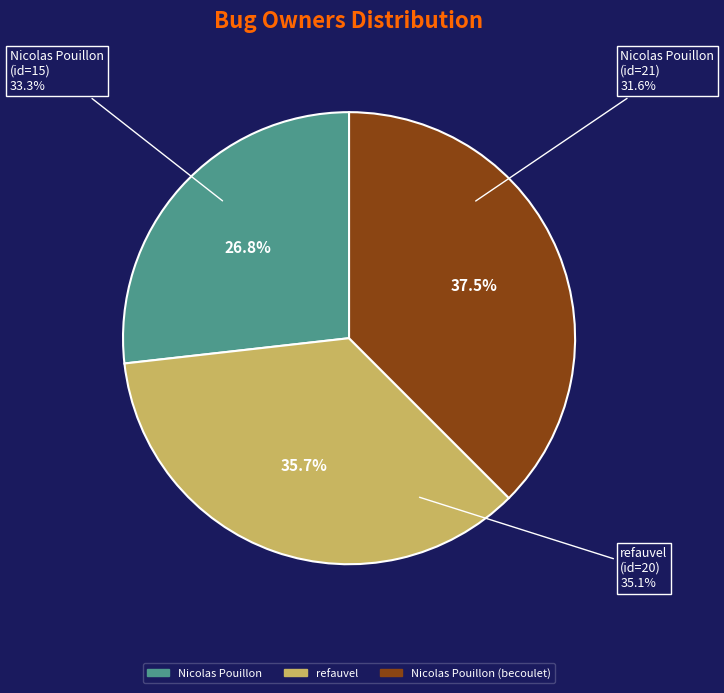

How many slices are in this pie chart?

3